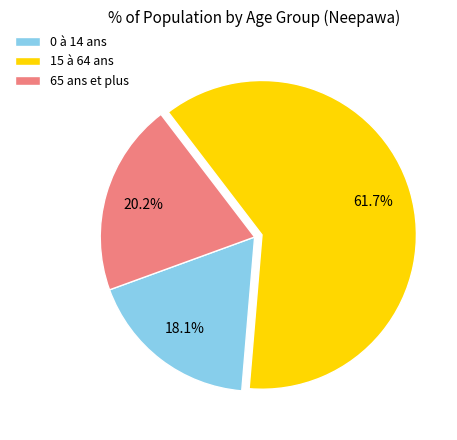

Which has a higher value, 0 à 14 ans or 15 à 64 ans?

15 à 64 ans